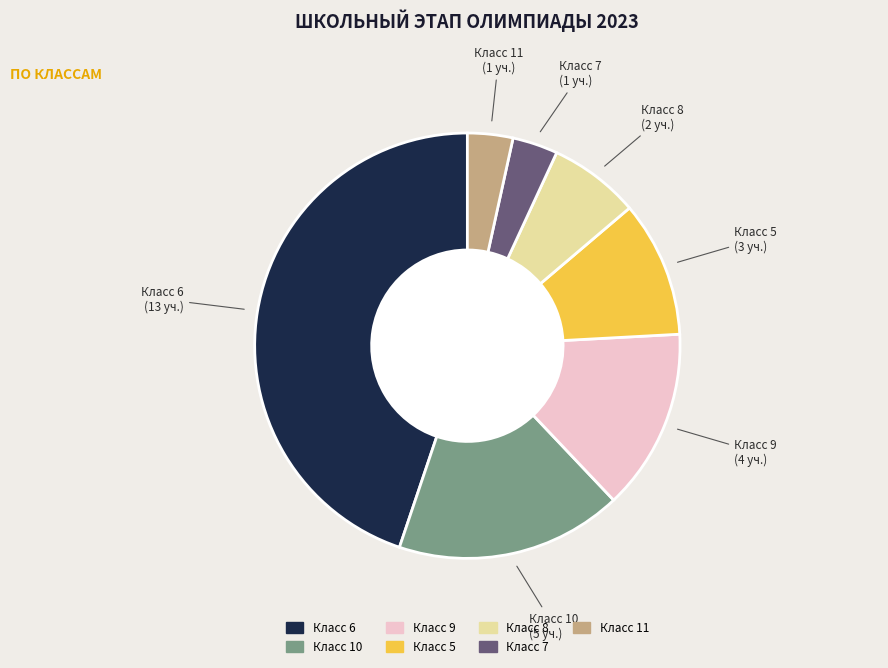

Is there a majority slice in this chart?

No